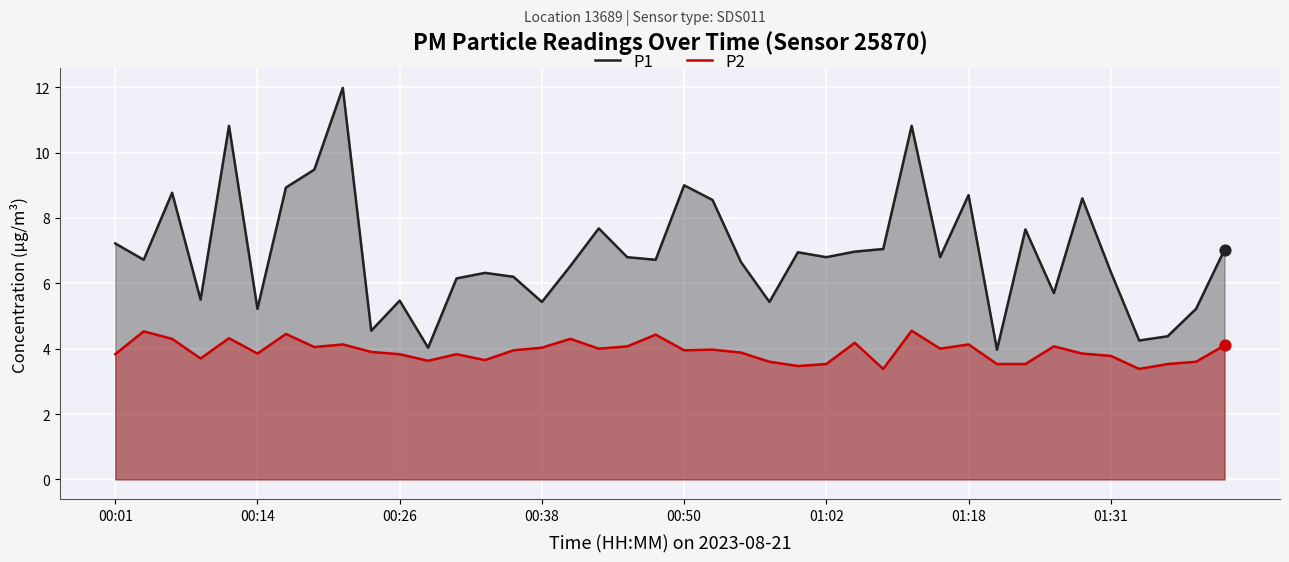

Which series has the largest total across all categories?

P1